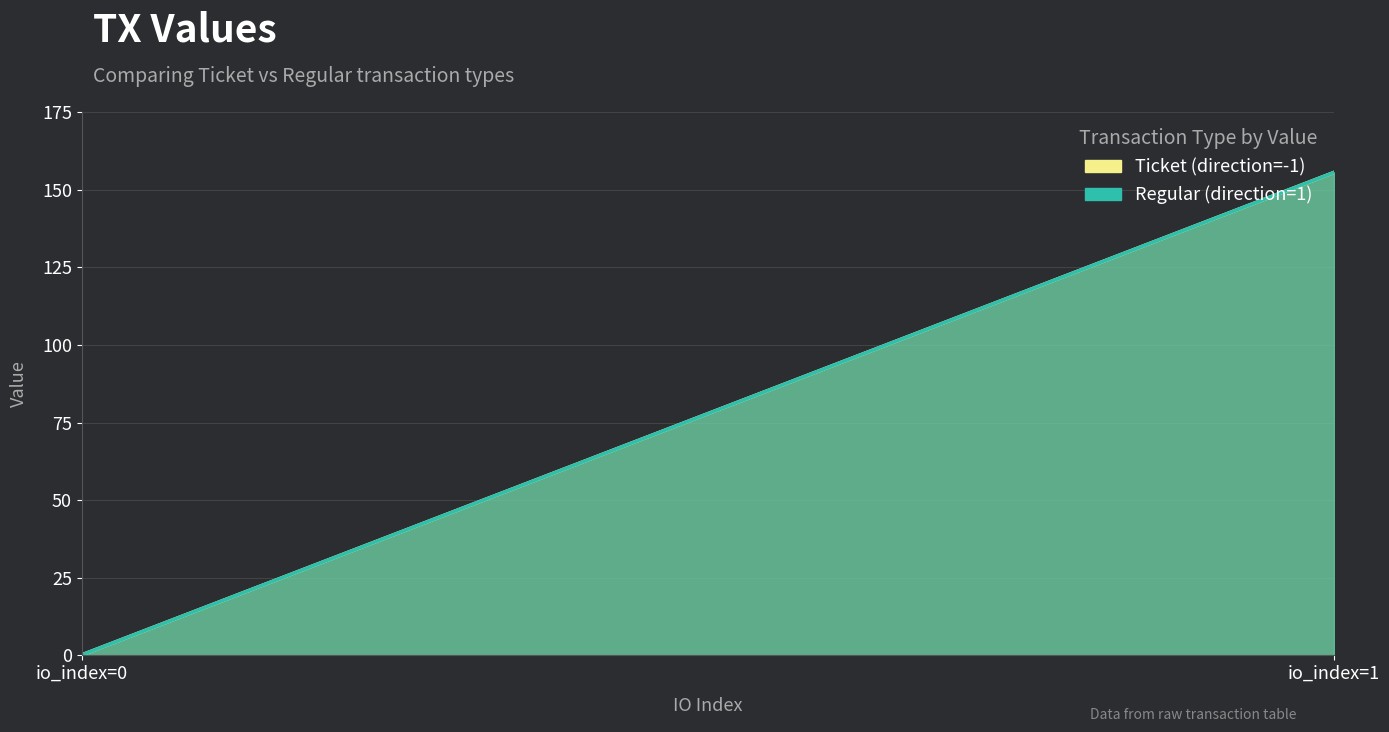

What value does the Regular (direction=1) series have at io_index=1?

155.5